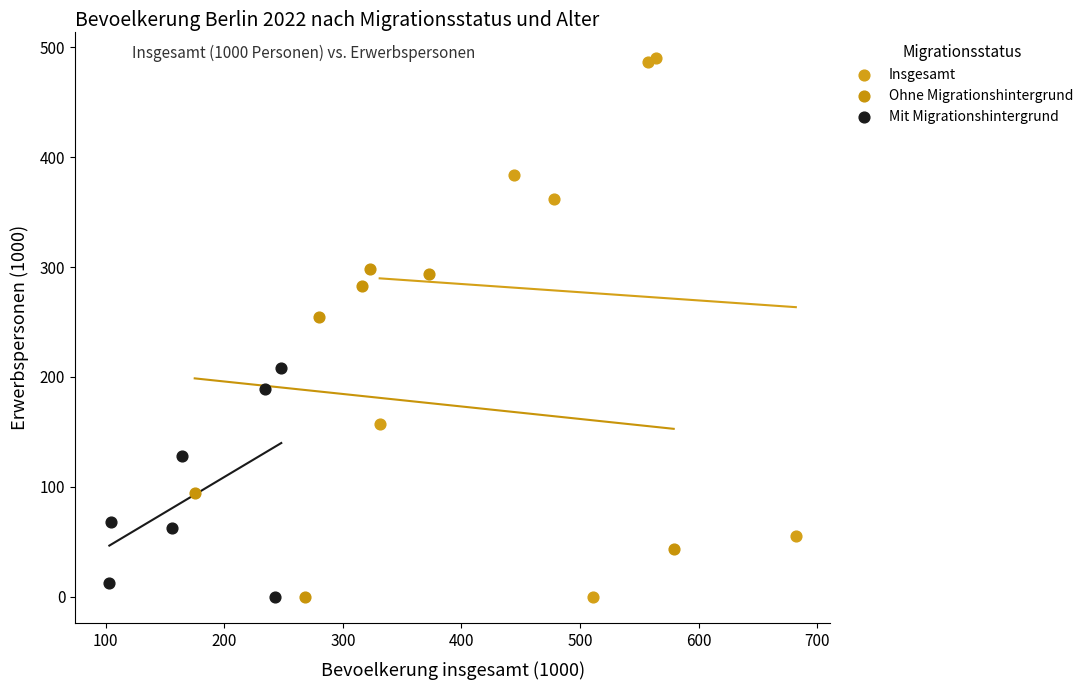

Which series has the widest spread of Y values?

Insgesamt